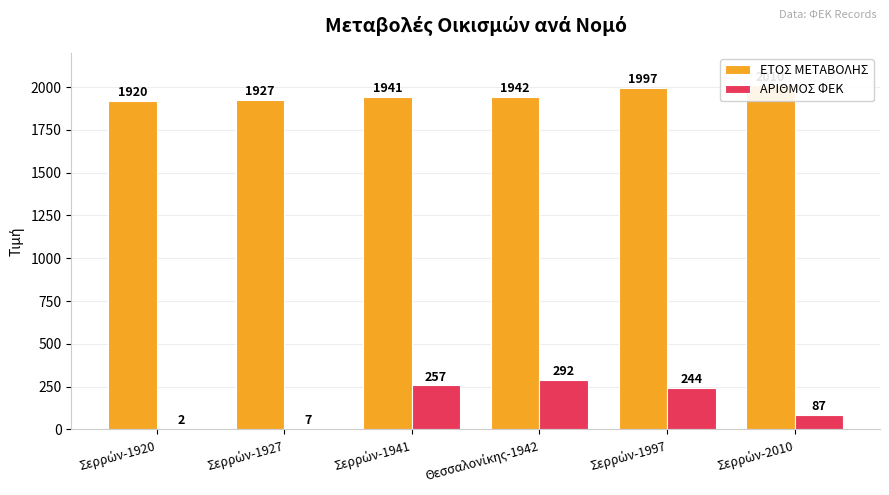

Where is ΑΡΙΘΜΟΣ ΦΕΚ nearest to the value 147?

Σερρών-2010